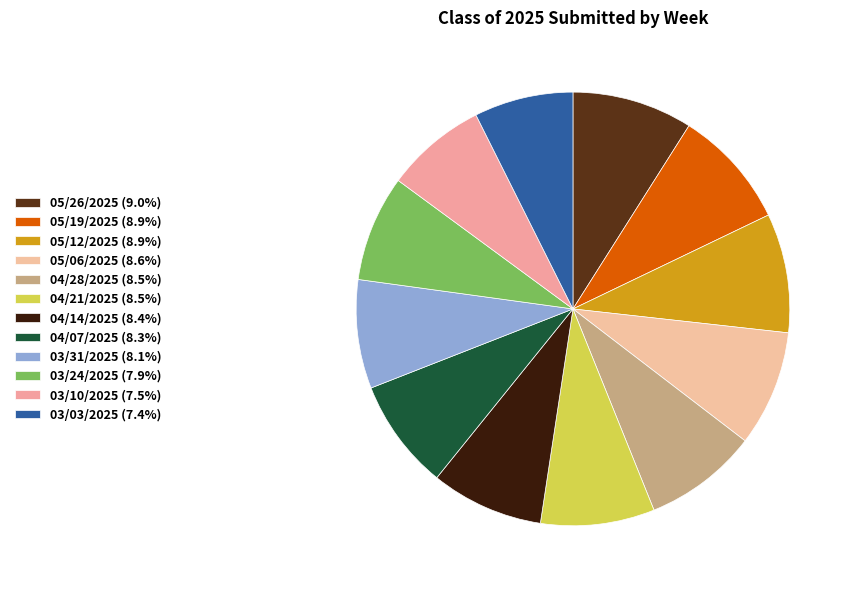

Count the number of slices in the pie.

12